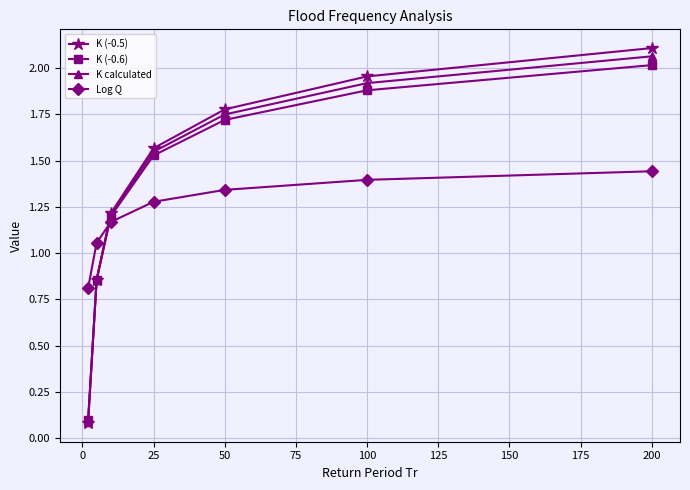

True or false: Log Q has more than 0 interior local peaks.

False